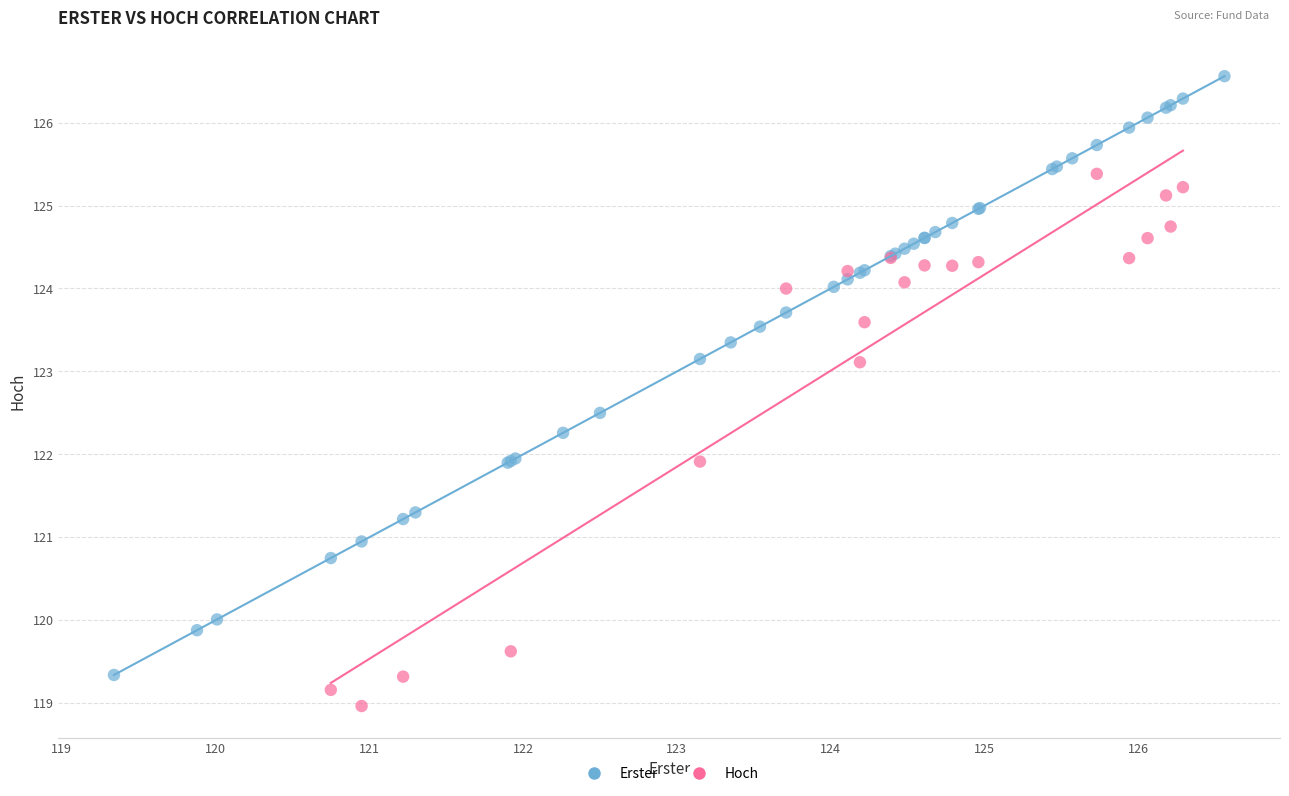

Which series has the largest Y range (max minus min)?

Erster